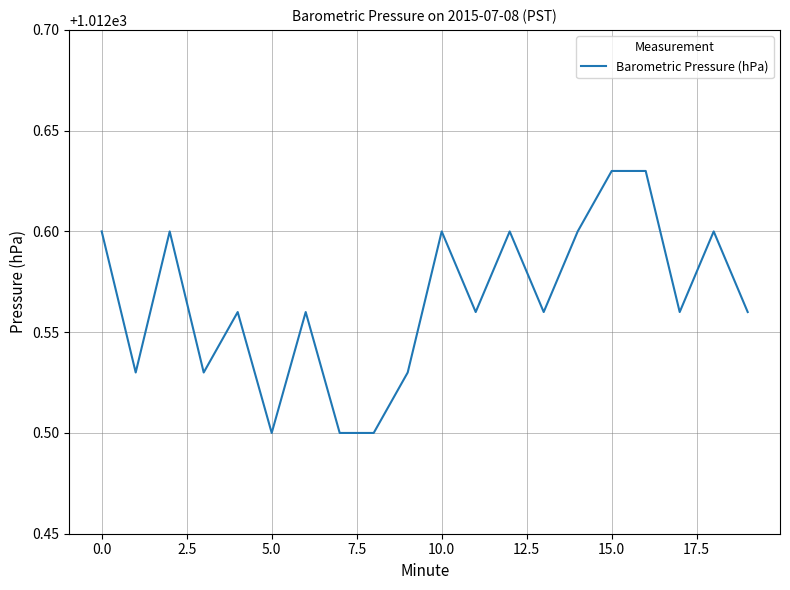

Does the chart display data point markers on the line(s)?

No